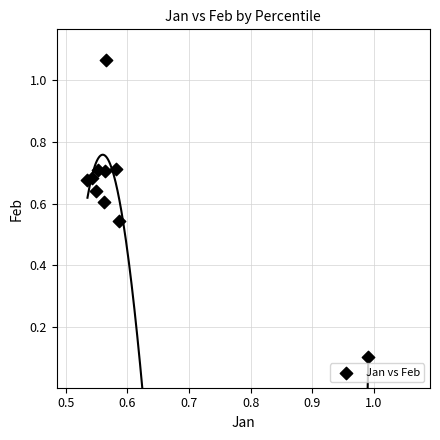

What is the range of Y values (max minus min)?

1.0